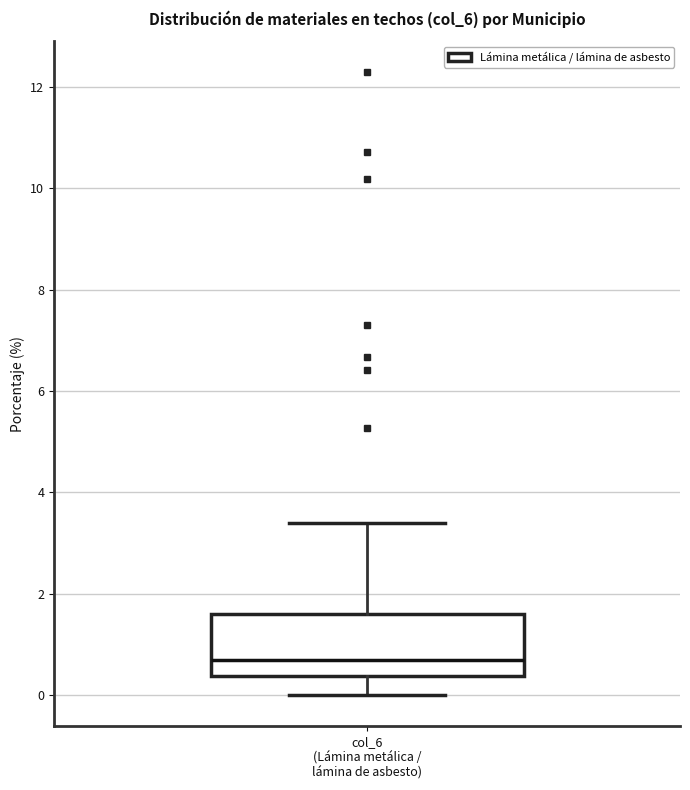

Read this box plot against the y-axis: the position of the median line, the range covered by the box, and the ends of both whiskers. The values are not printed on the chart, so give them approximately, as read against the axis.

median 0.6, box 0.4 to 1.6, whiskers 0.0 to 3.4